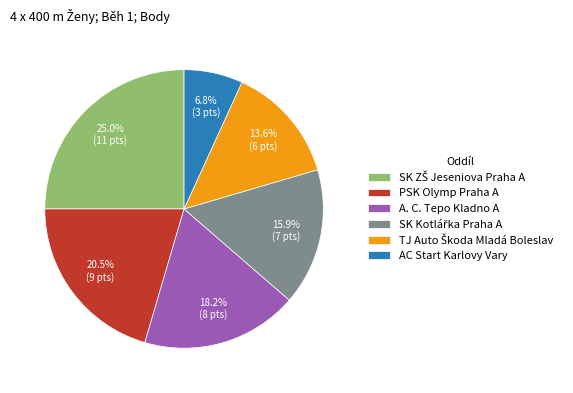

What portion of the pie excludes PSK Olymp Praha A?

79.5%